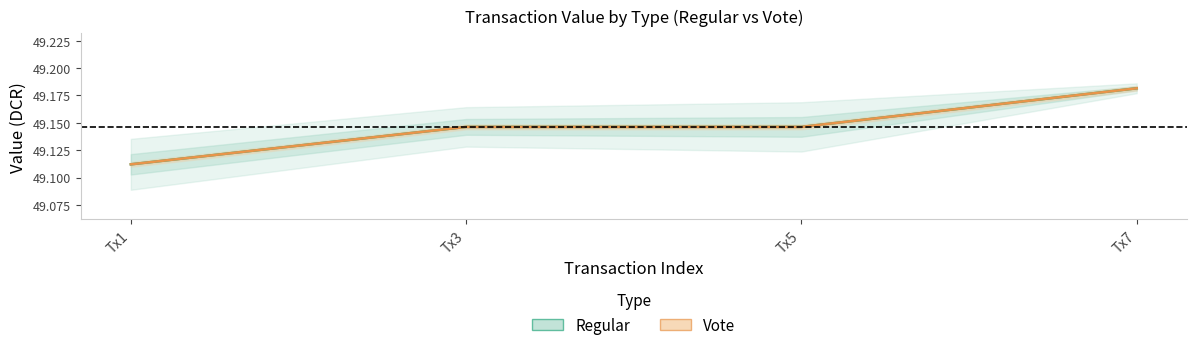

Which series has the largest total across all categories?

Regular